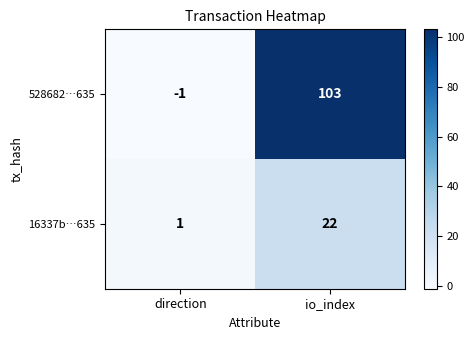

Which series has the largest range (max minus min)?

528682…635